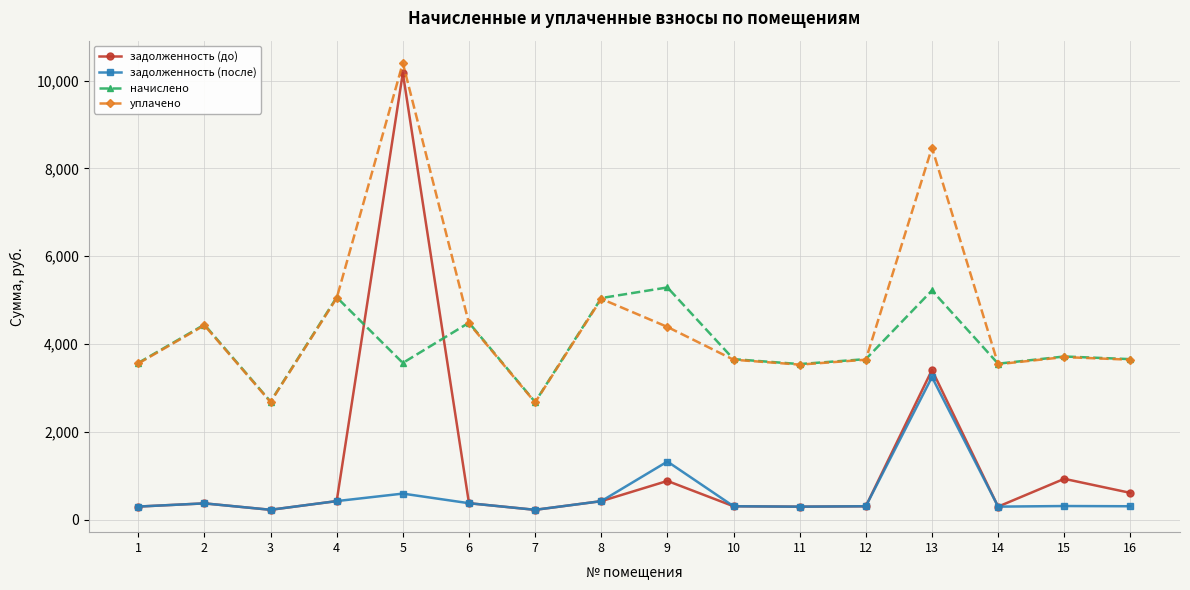

What is the greatest value displayed?

10398.7